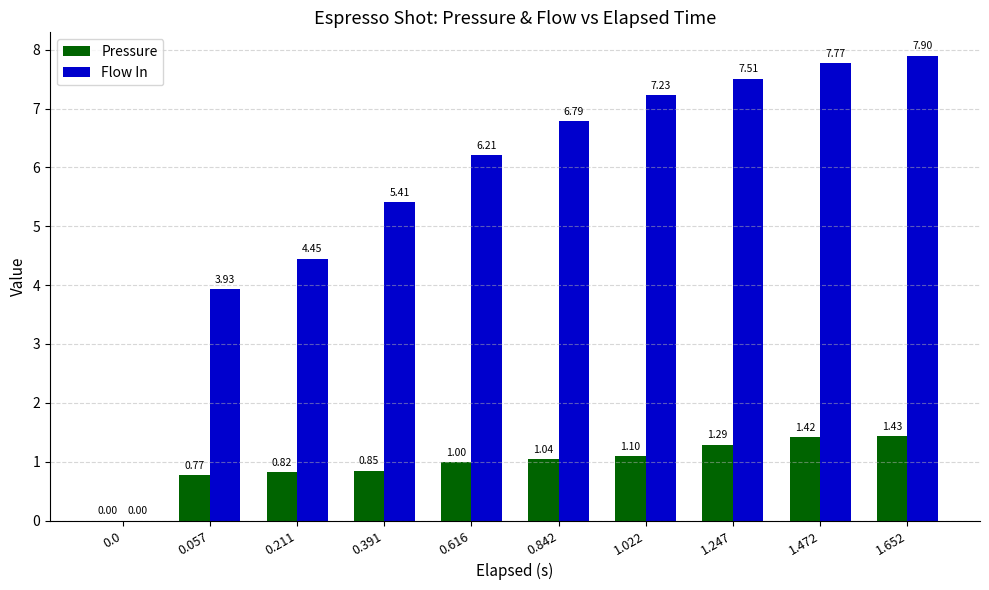

At which category does the chart reach its peak across all series?

1.652